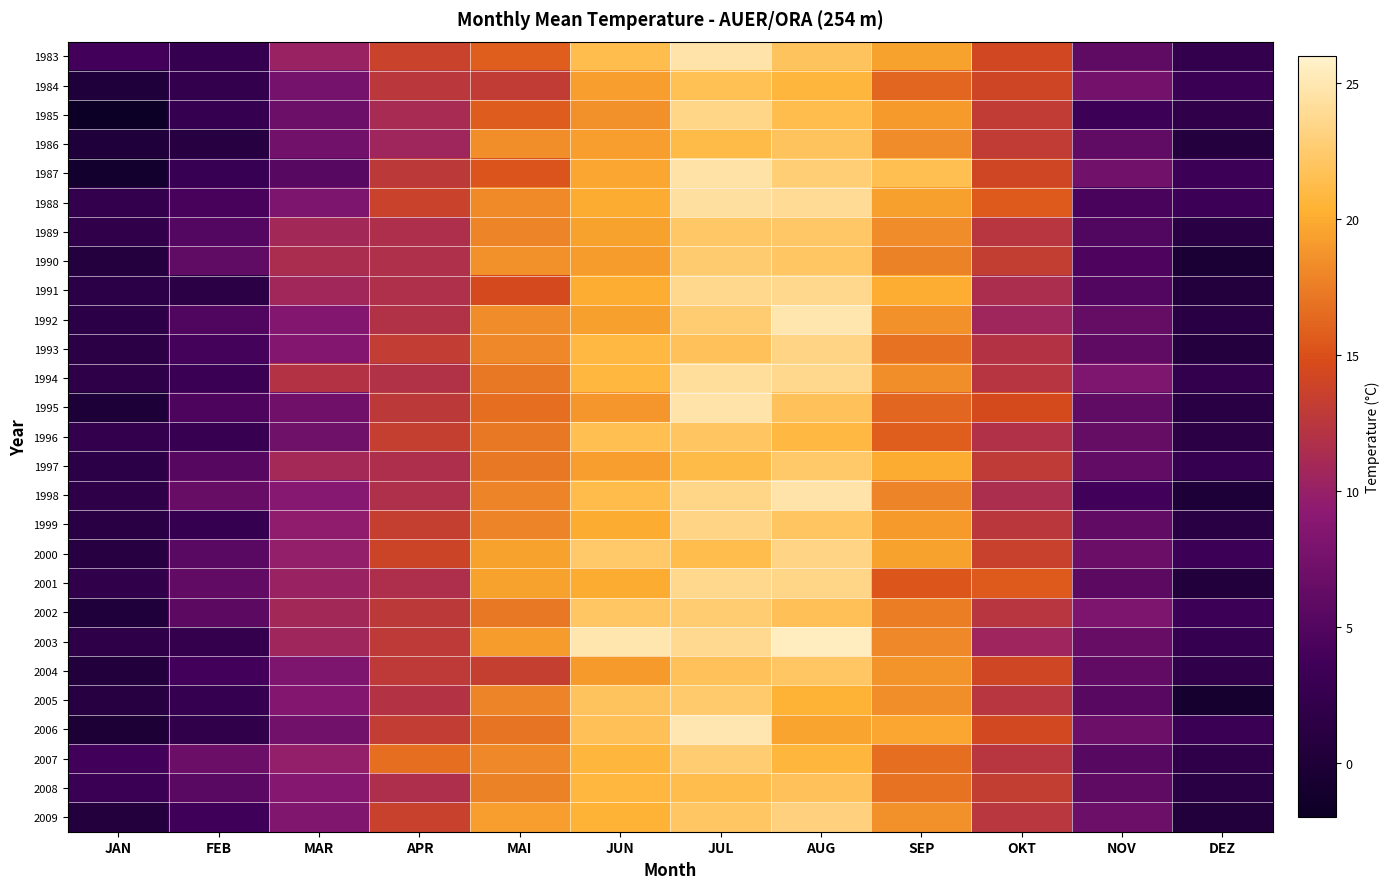

What is the spread (max minus min) of values at JUL?

3.9